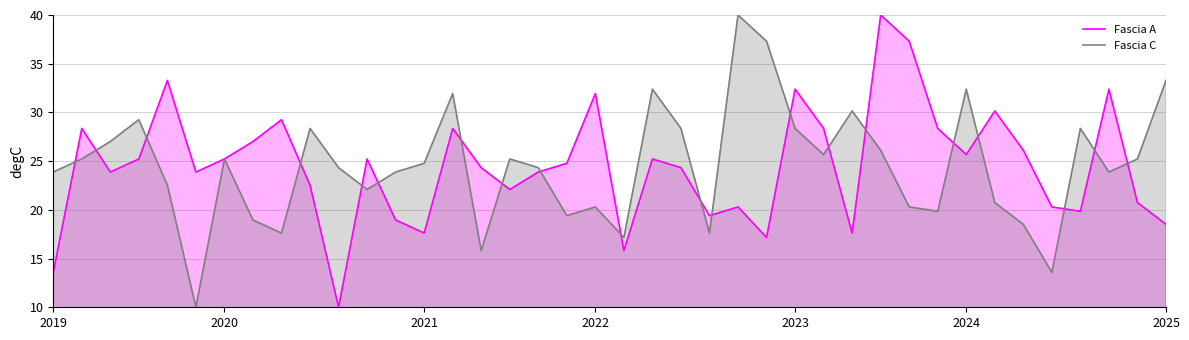

What is the sum of the Fascia A values at 23 and 29?

59.4